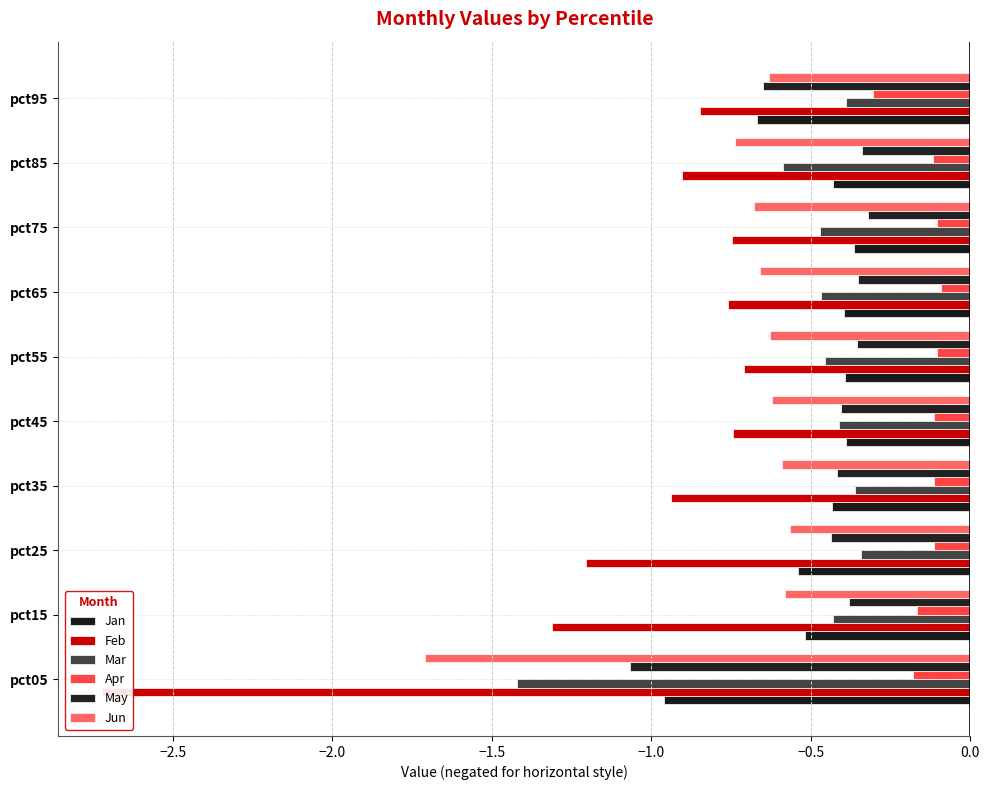

What is the minimum value for Jan?

-1.0